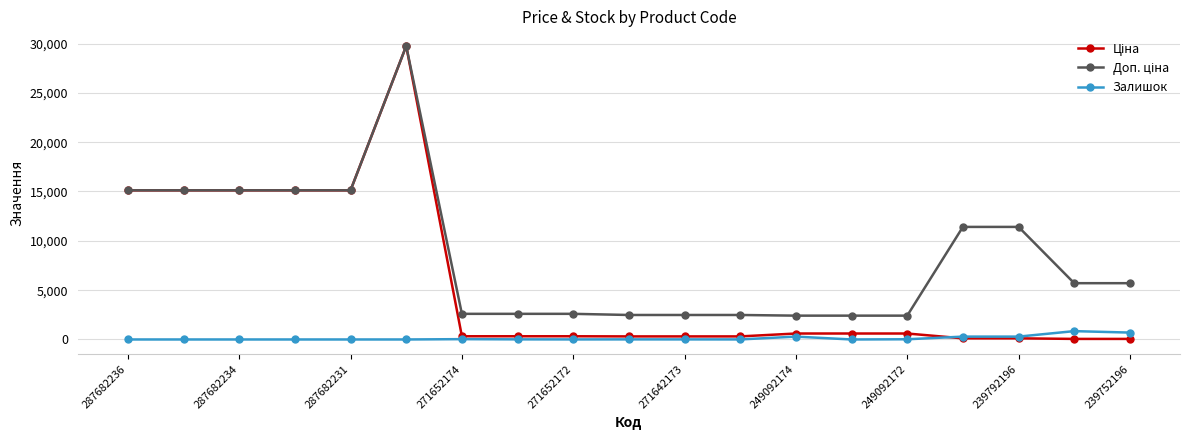

True or false: Залишок has more than 0 interior local peaks.

True